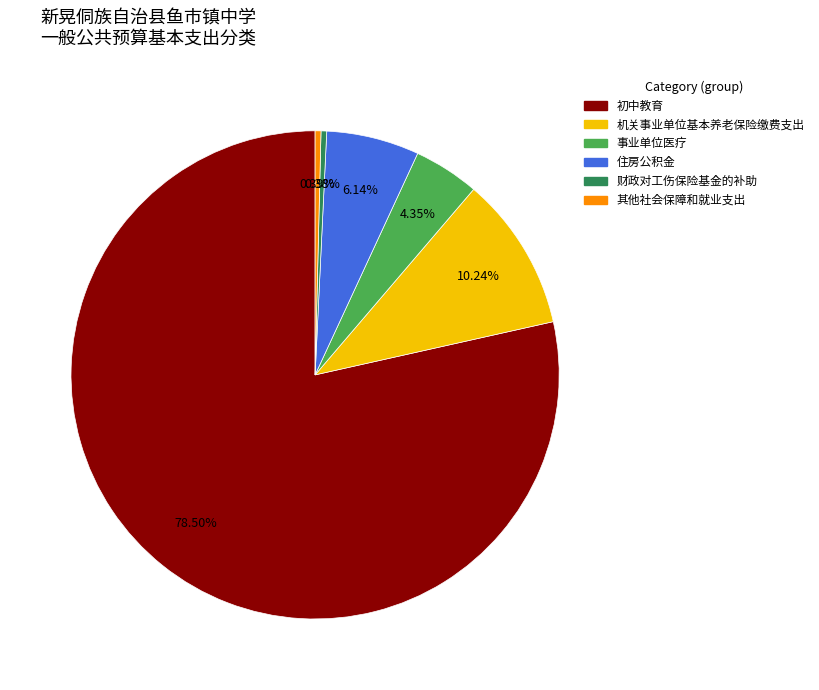

What percentage is the 事业单位医疗 slice, to the nearest percent?

4%